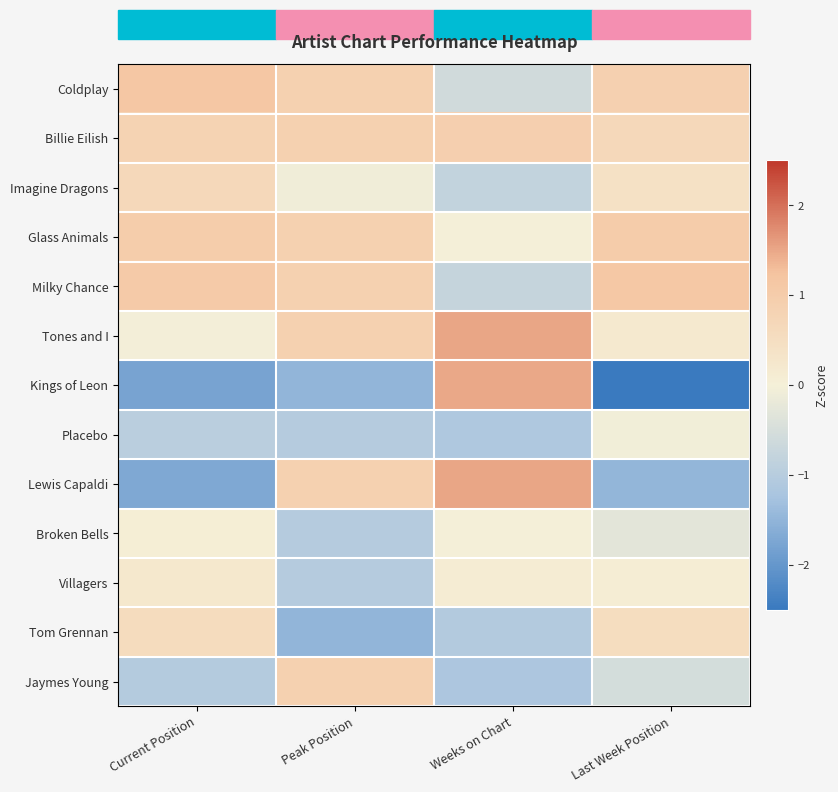

How many distinct data groups are displayed?

13